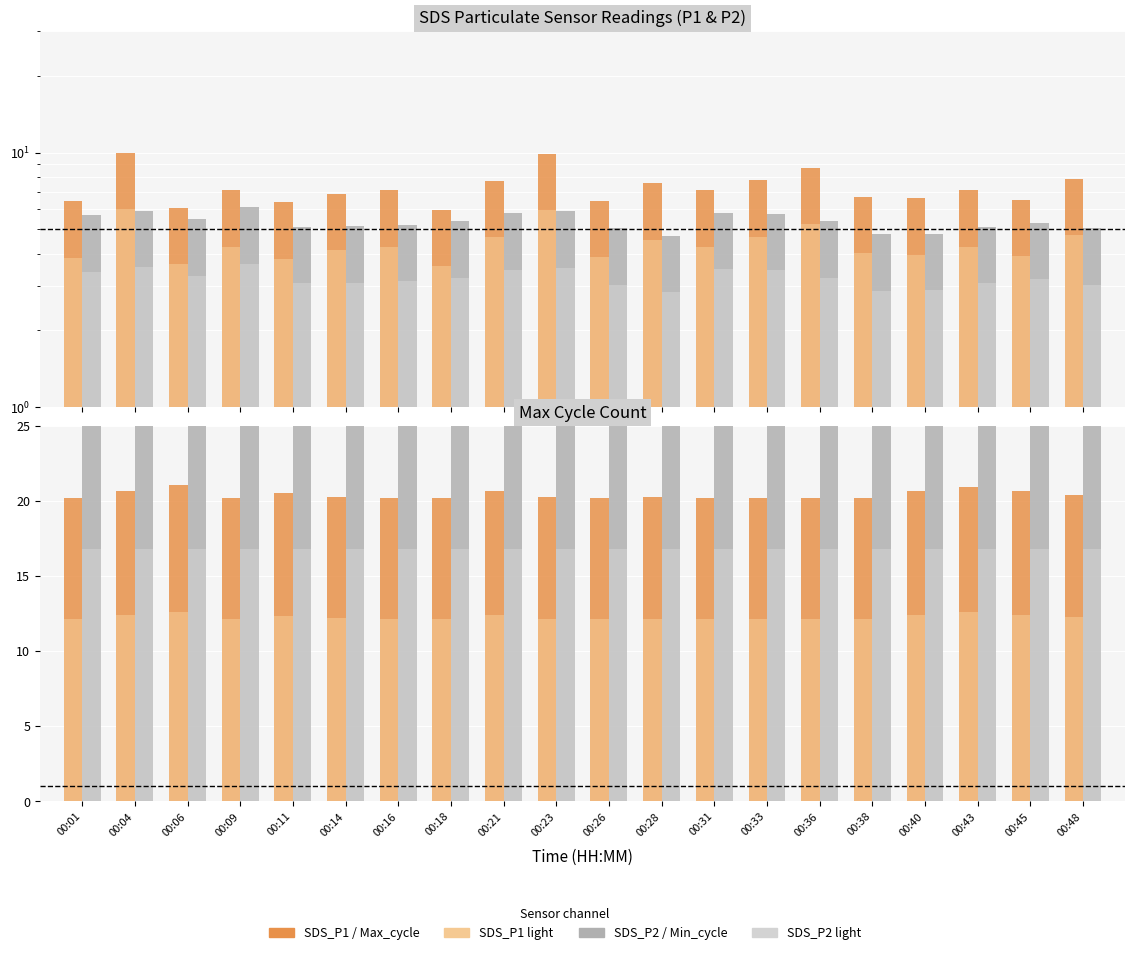

Reading left to right, transcribe all the data shown in this chart.

SDS_P1: 00:01=6.4	00:04=10.0	00:06=6.1	00:09=7.1	00:11=6.4	00:14=6.9	00:16=7.1	00:18=6.0	00:21=7.7	00:23=9.9	00:26=6.5	00:28=7.6	00:31=7.1	00:33=7.8	00:36=8.7	00:38=6.7	00:40=6.6	00:43=7.1	00:45=6.5	00:48=7.9
SDS_P2: 00:01=5.7	00:04=5.9	00:06=5.5	00:09=6.1	00:11=5.1	00:14=5.1	00:16=5.2	00:18=5.4	00:21=5.8	00:23=5.9	00:26=5.0	00:28=4.7	00:31=5.8	00:33=5.7	00:36=5.4	00:38=4.8	00:40=4.8	00:43=5.1	00:45=5.3	00:48=5.0
Max_cycle (÷1000): 00:01=20.2	00:04=20.6	00:06=21.0	00:09=20.2	00:11=20.5	00:14=20.3	00:16=20.2	00:18=20.2	00:21=20.7	00:23=20.3	00:26=20.2	00:28=20.2	00:31=20.2	00:33=20.2	00:36=20.2	00:38=20.2	00:40=20.7	00:43=20.9	00:45=20.6	00:48=20.4
Min_cycle: 00:01=28.0	00:04=28.0	00:06=28.0	00:09=28.0	00:11=28.0	00:14=28.0	00:16=28.0	00:18=28.0	00:21=28.0	00:23=28.0	00:26=28.0	00:28=28.0	00:31=28.0	00:33=28.0	00:36=28.0	00:38=28.0	00:40=28.0	00:43=28.0	00:45=28.0	00:48=28.0